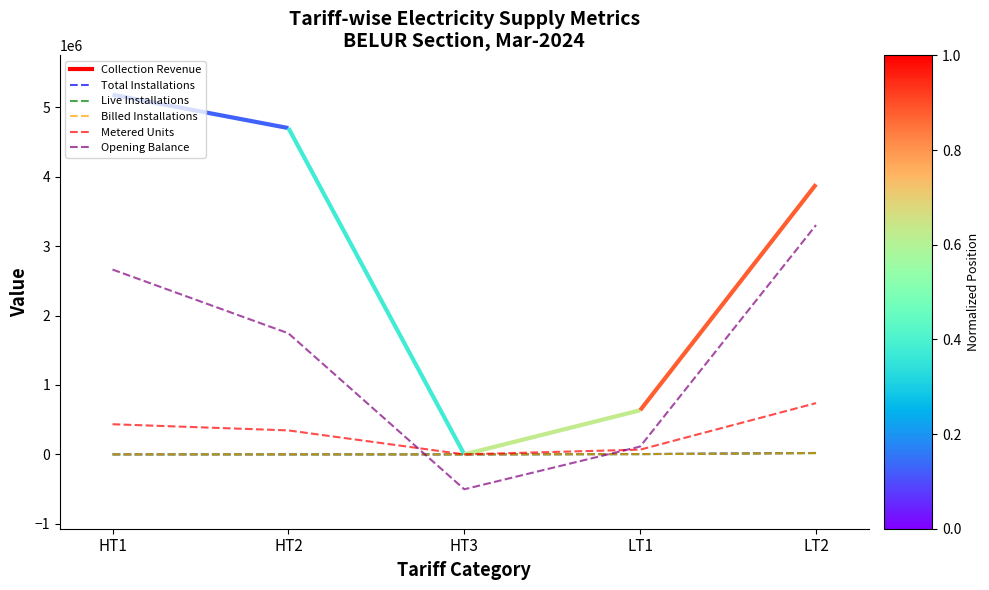

How many interior local peaks does the Billed Installations series have?

1